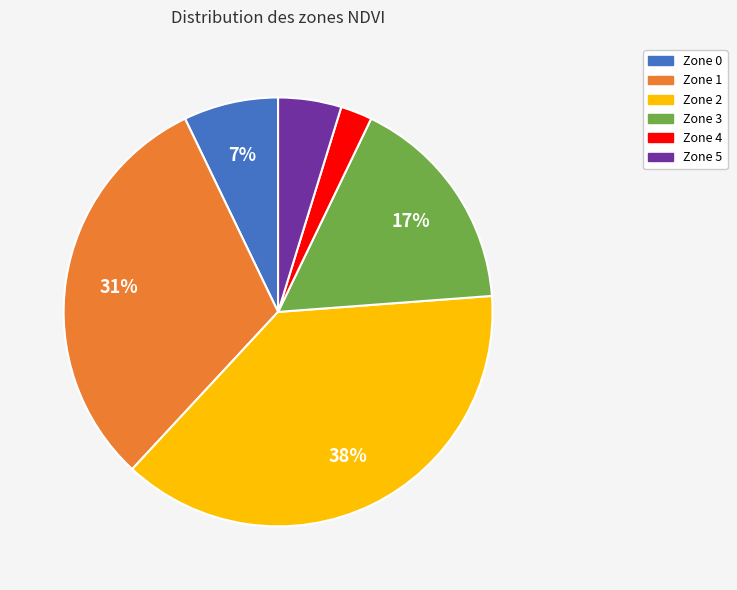

Does Zone 0 represent more than half of the total?

No